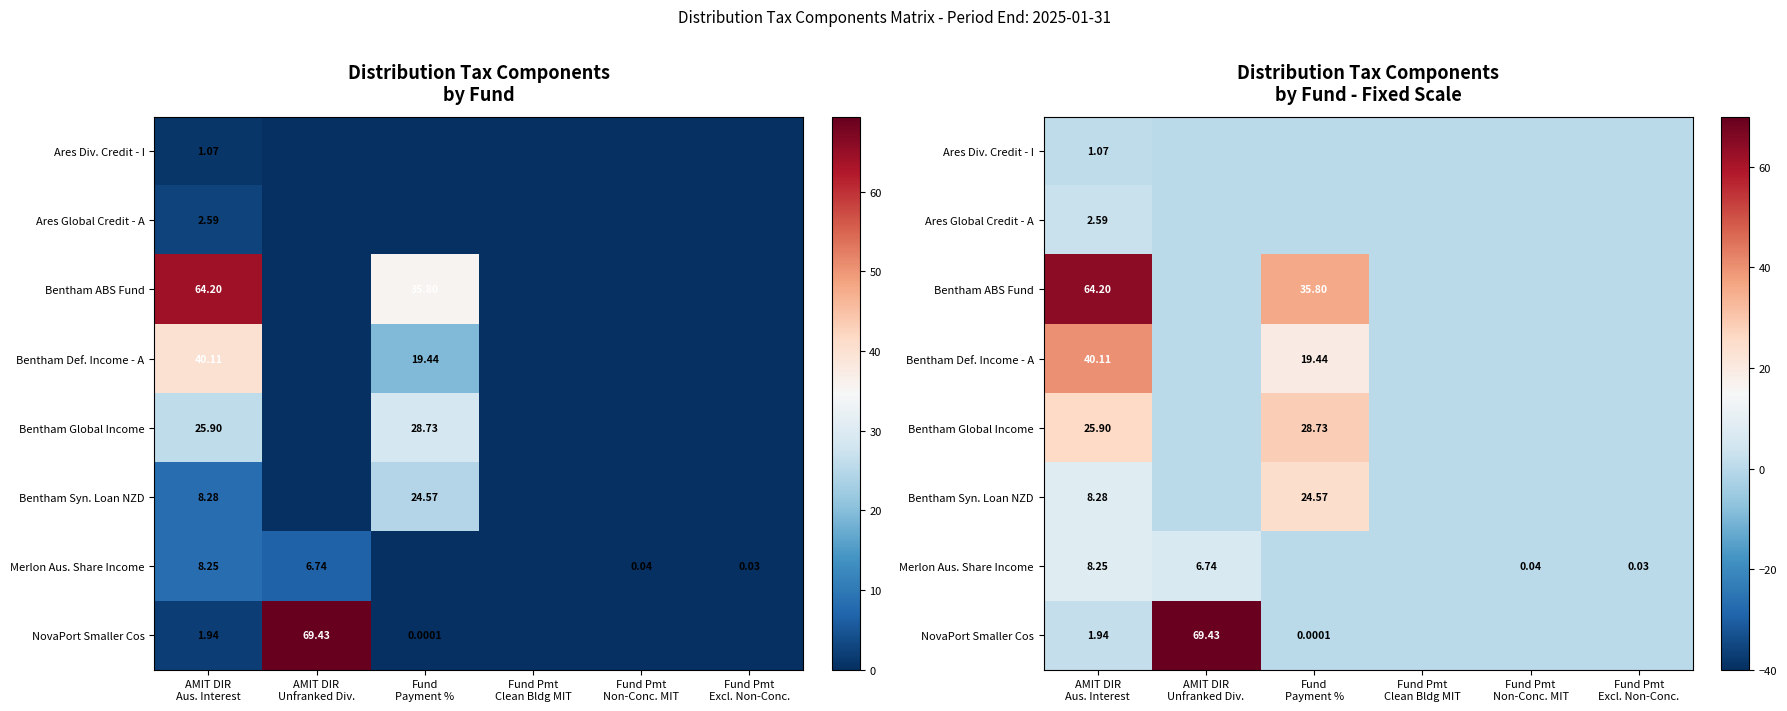

At which category is the sum across all series the highest?

AMIT DIR
Aus. Interest